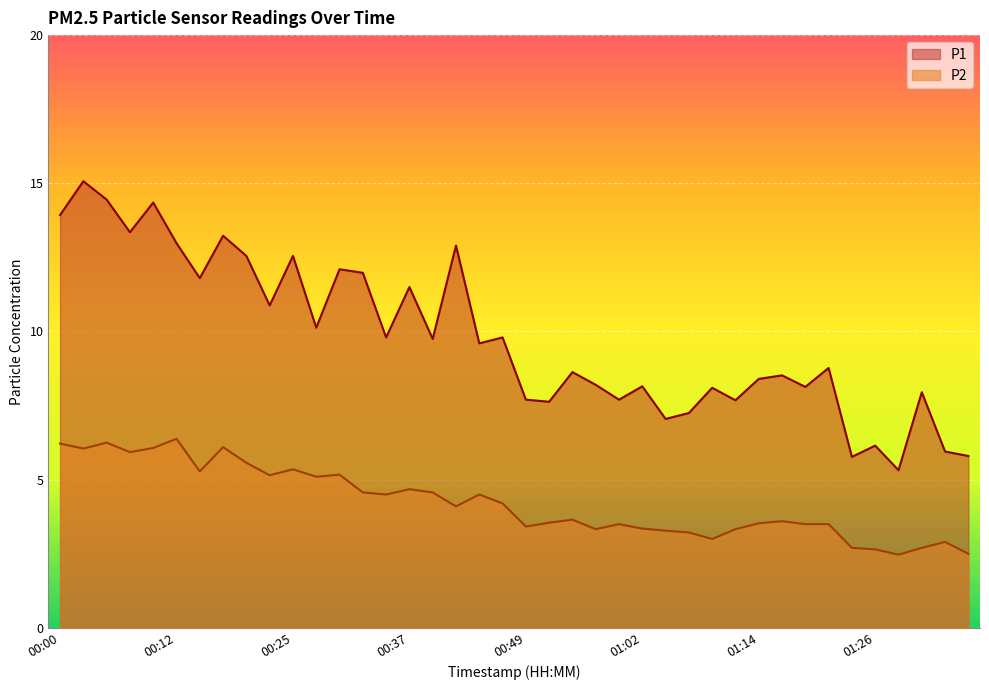

Reading left to right, transcribe all the data shown in this chart.

P1: 00:00=13.9	00:03=15.1	00:05=14.4	00:08=13.3	00:10=14.3	00:12=13.0	00:15=11.8	00:17=13.2	00:20=12.6	00:22=10.9	00:25=12.6	00:27=10.1	00:30=12.1	00:32=12.0	00:35=9.8	00:37=11.5	00:39=9.8	00:42=12.9	00:44=9.6	00:47=9.8	00:49=7.7	00:52=7.6	00:54=8.6	00:57=8.2	00:59=7.7	01:02=8.2	01:04=7.0	01:07=7.2	01:09=8.1	01:11=7.7	01:14=8.4	01:16=8.5	01:19=8.1	01:21=8.8	01:24=5.8	01:26=6.2	01:29=5.3	01:31=8.0	01:33=6.0	01:36=5.8
P2: 00:00=6.2	00:03=6.0	00:05=6.2	00:08=5.9	00:10=6.1	00:12=6.4	00:15=5.3	00:17=6.1	00:20=5.6	00:22=5.2	00:25=5.3	00:27=5.1	00:30=5.2	00:32=4.6	00:35=4.5	00:37=4.7	00:39=4.6	00:42=4.1	00:44=4.5	00:47=4.2	00:49=3.4	00:52=3.5	00:54=3.6	00:57=3.3	00:59=3.5	01:02=3.4	01:04=3.3	01:07=3.2	01:09=3.0	01:11=3.3	01:14=3.5	01:16=3.6	01:19=3.5	01:21=3.5	01:24=2.7	01:26=2.6	01:29=2.5	01:31=2.7	01:33=2.9	01:36=2.5